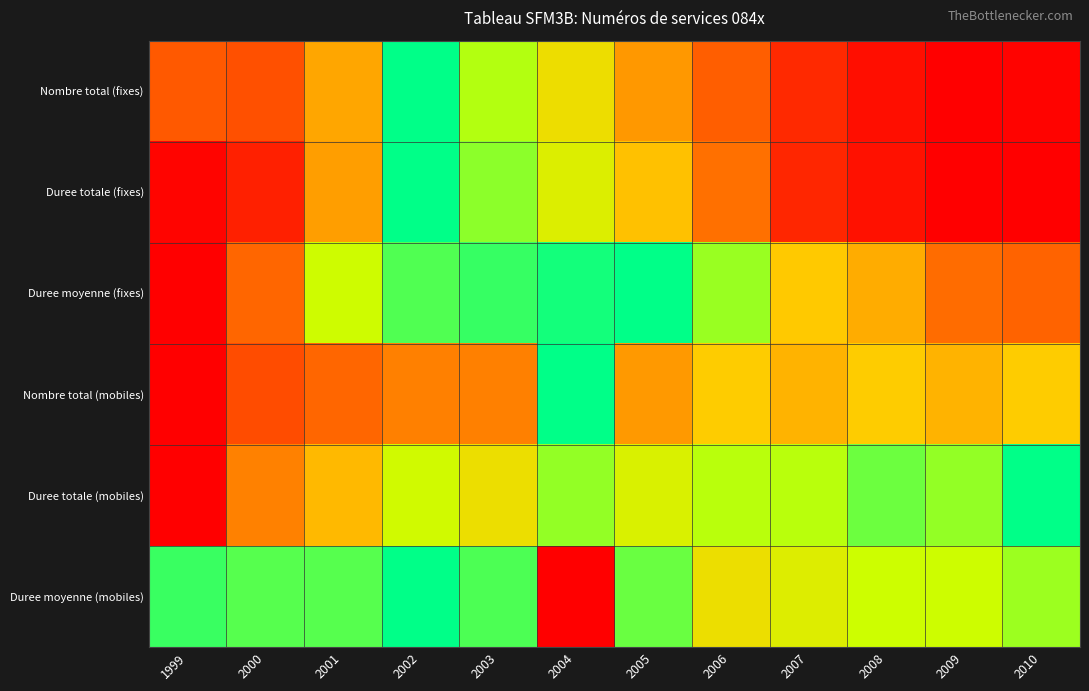

At how many categories does at least one series exceed 0?

12